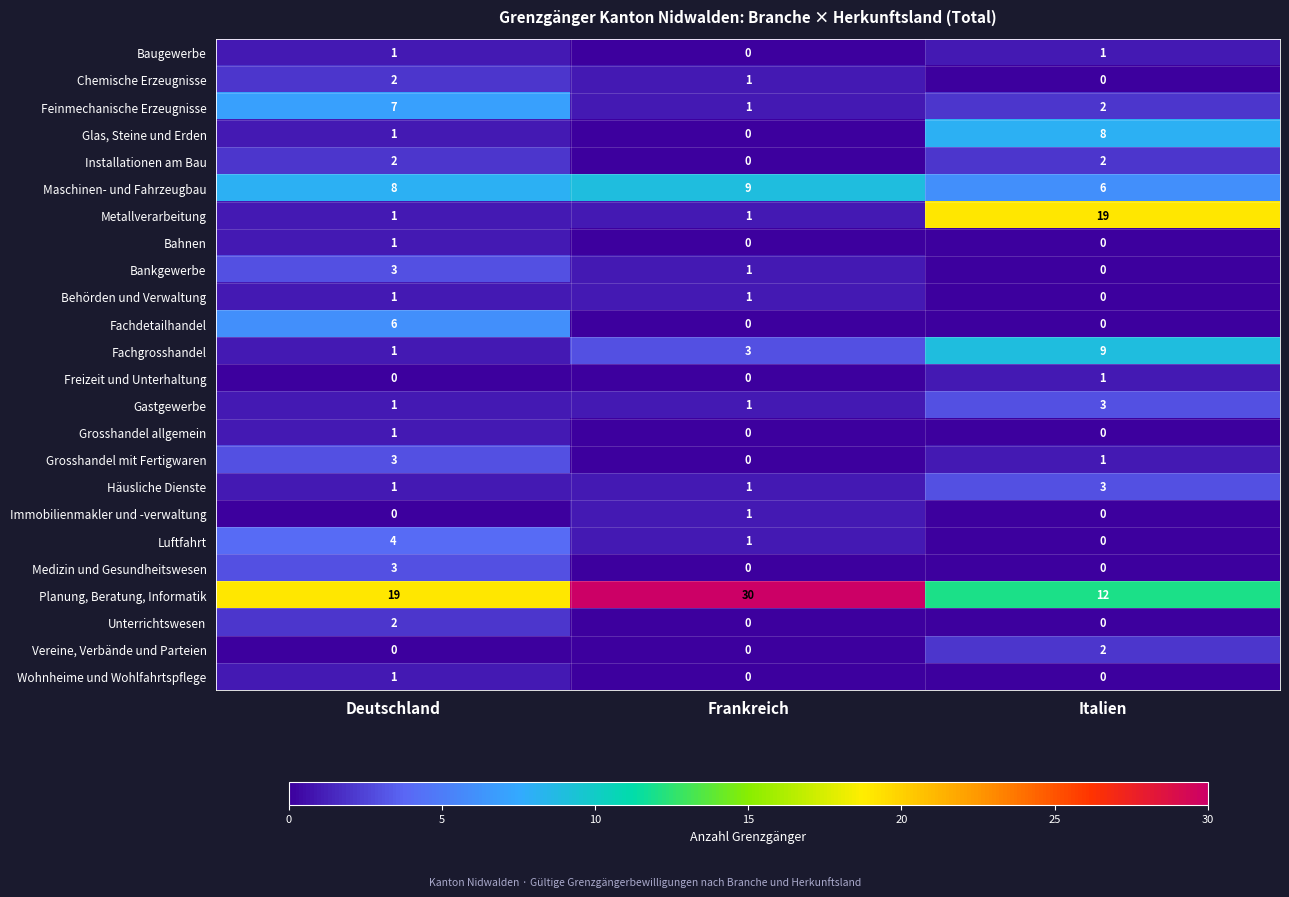

The value of Maschinen- und Fahrzeugbau at Italien is 3. True or false?

False